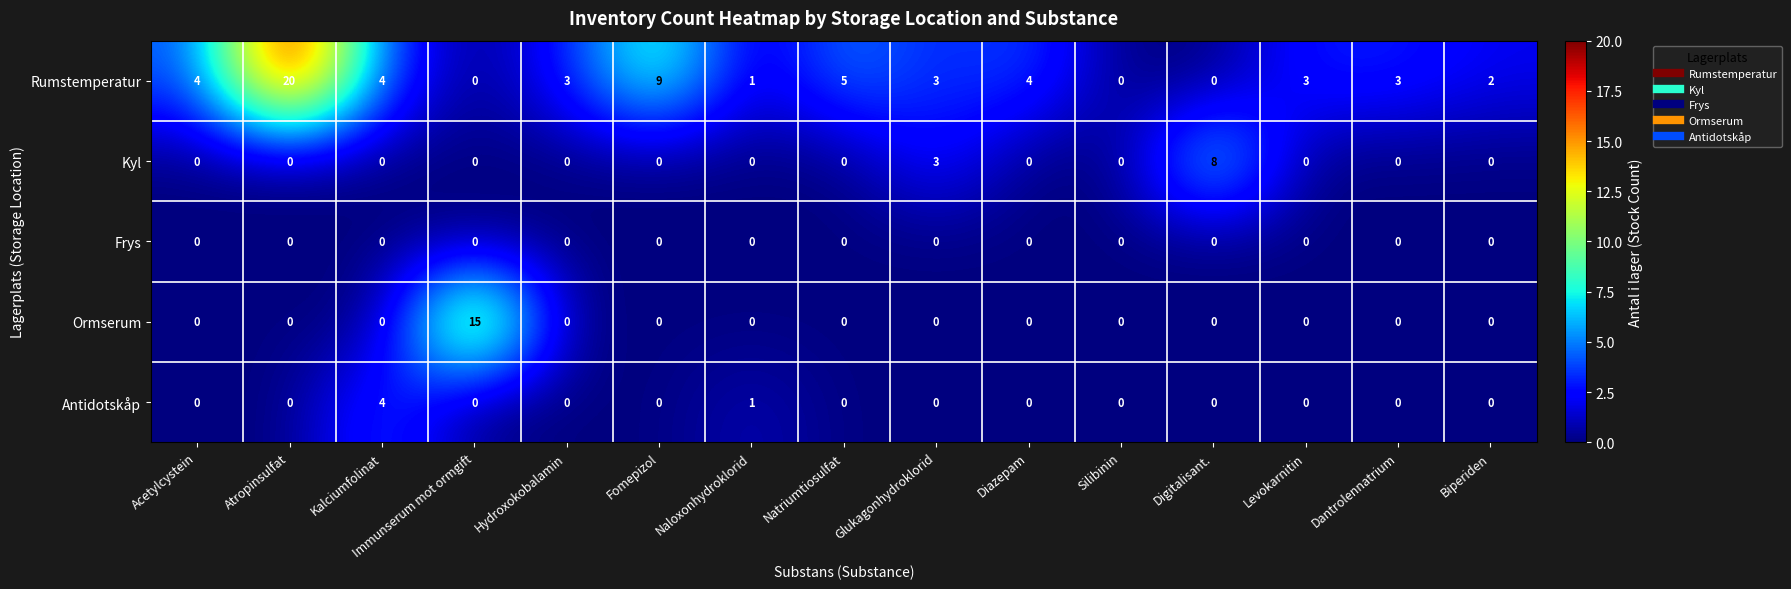

Count the number of data series in this chart.

5